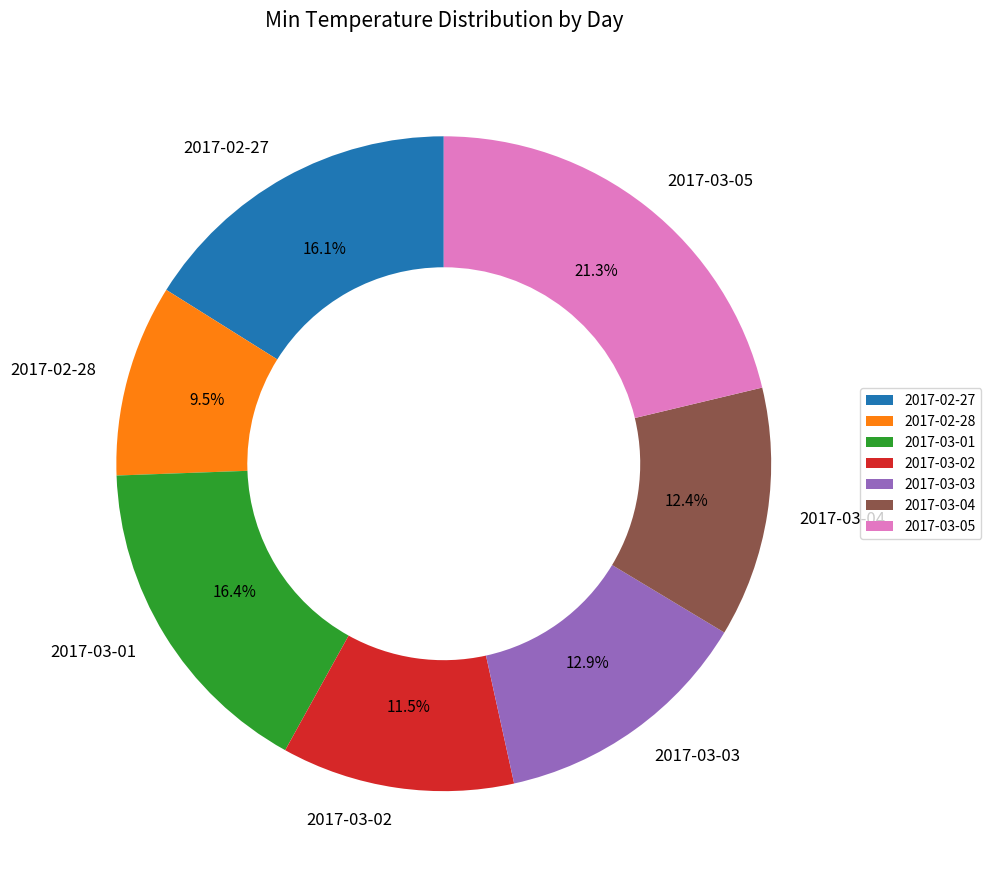

Is 2017-03-03 the majority of the pie?

No